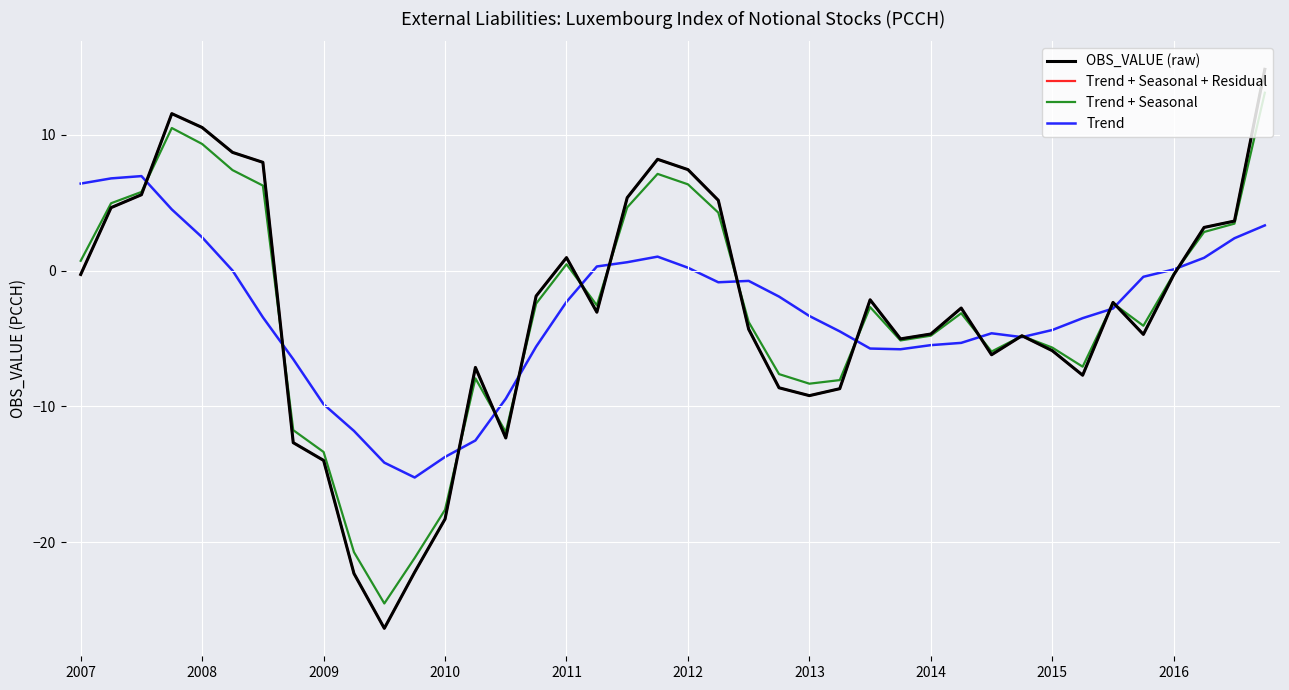

List the series in order of their peak value, highest first.

OBS_VALUE (raw), Trend + Seasonal + Residual, Trend + Seasonal, Trend